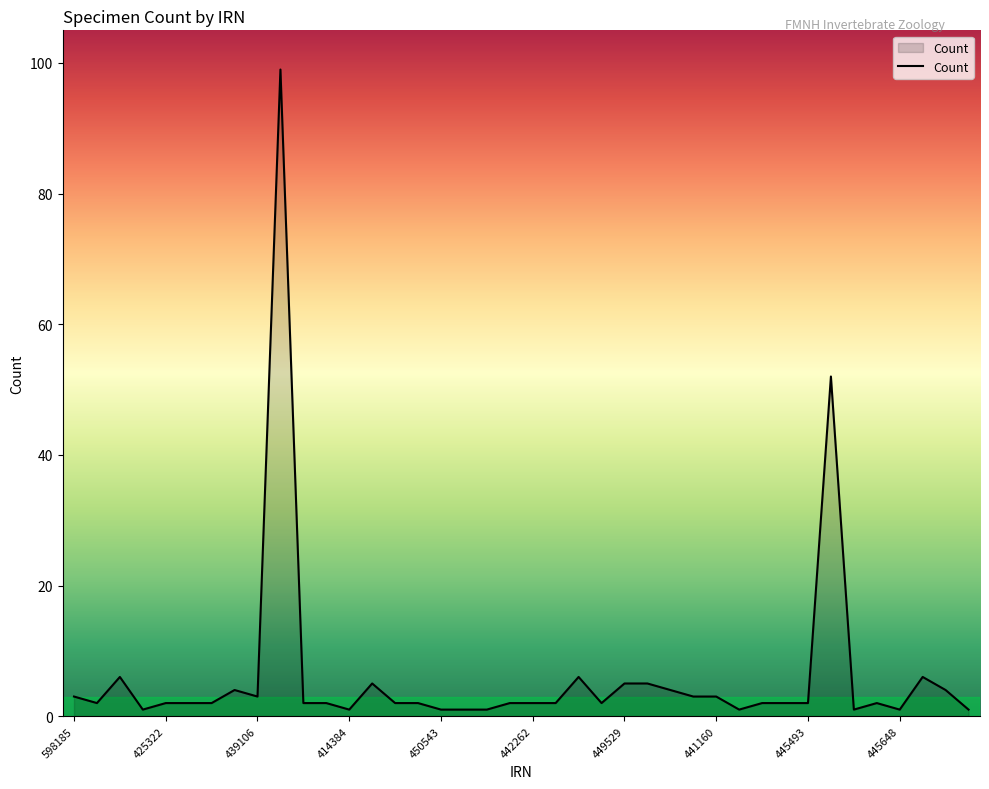

What is the greatest value displayed?

99